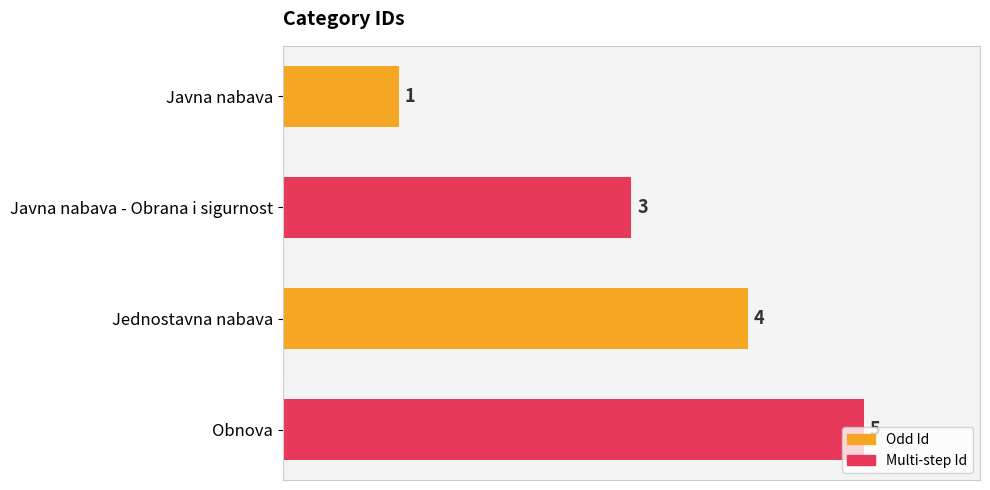

Rank the categories by value from highest to lowest.

Obnova, Jednostavna nabava, Javna nabava - Obrana i sigurnost, Javna nabava